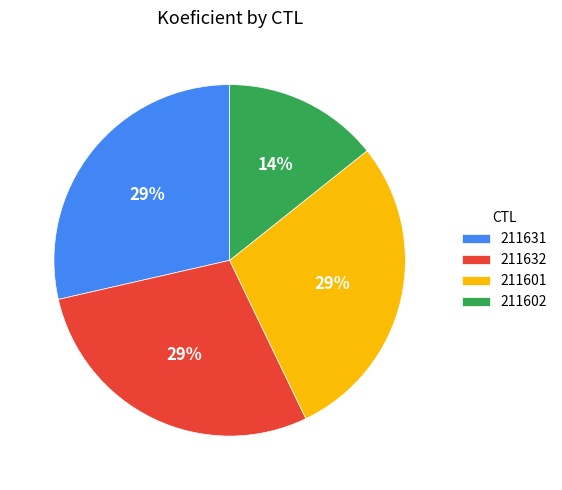

What is the ratio of the value at 211602 to the value at 211631?

0.5